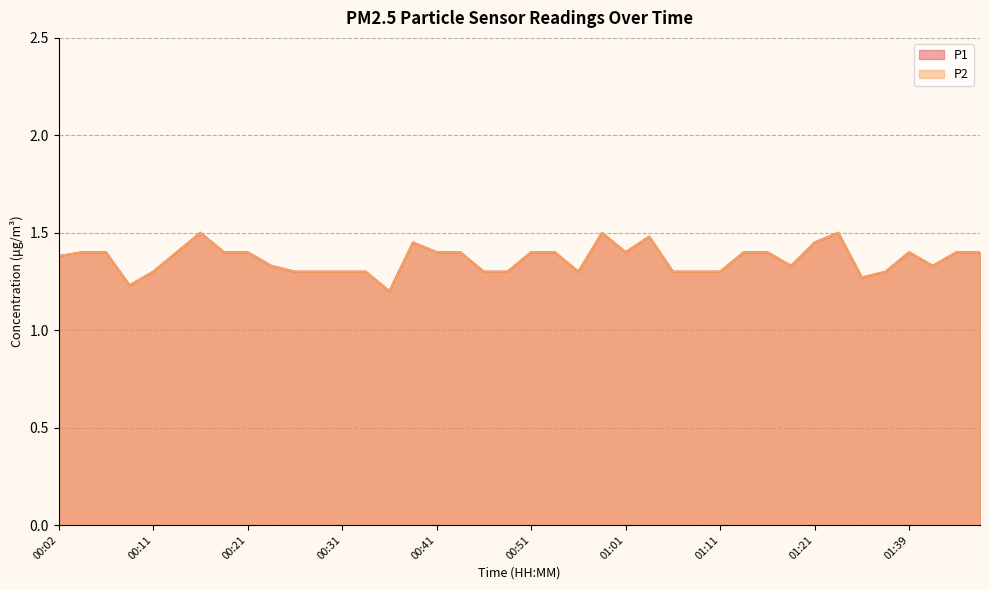

What is the average value of the P2 series?

1.4